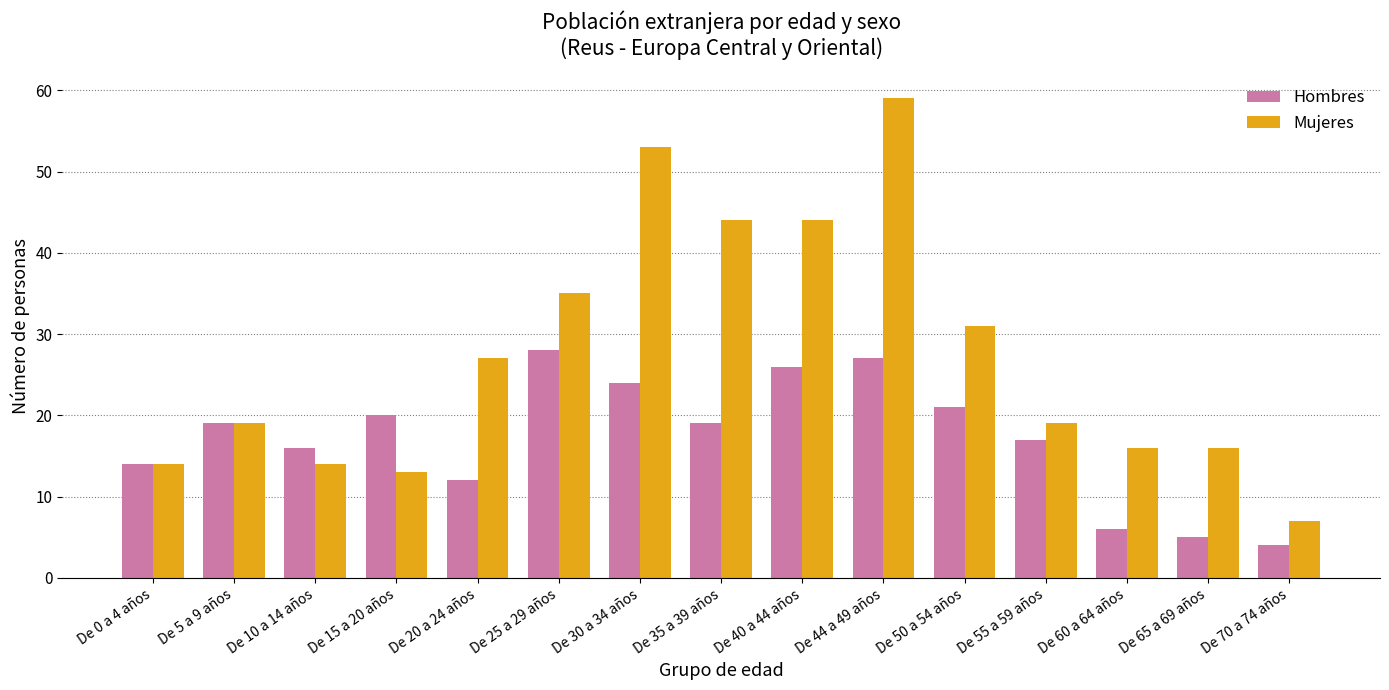

What is the spread (max minus min) of values at De 35 a 39 años?

25